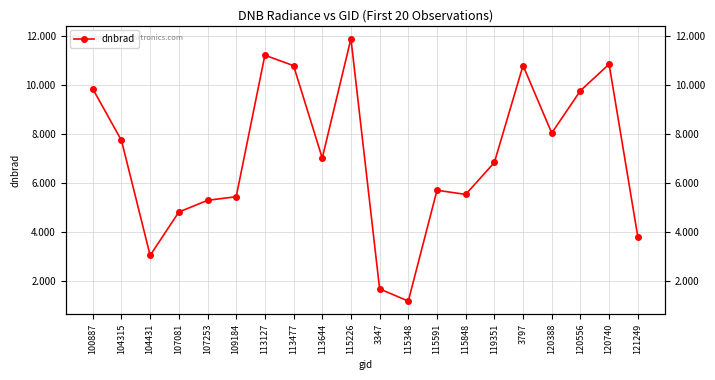

Rank the categories by value from highest to lowest.

115226, 113127, 120740, 3797, 113477, 100887, 120556, 120388, 104315, 113644, 119351, 115591, 115848, 109184, 107253, 107081, 121249, 104431, 3347, 115348